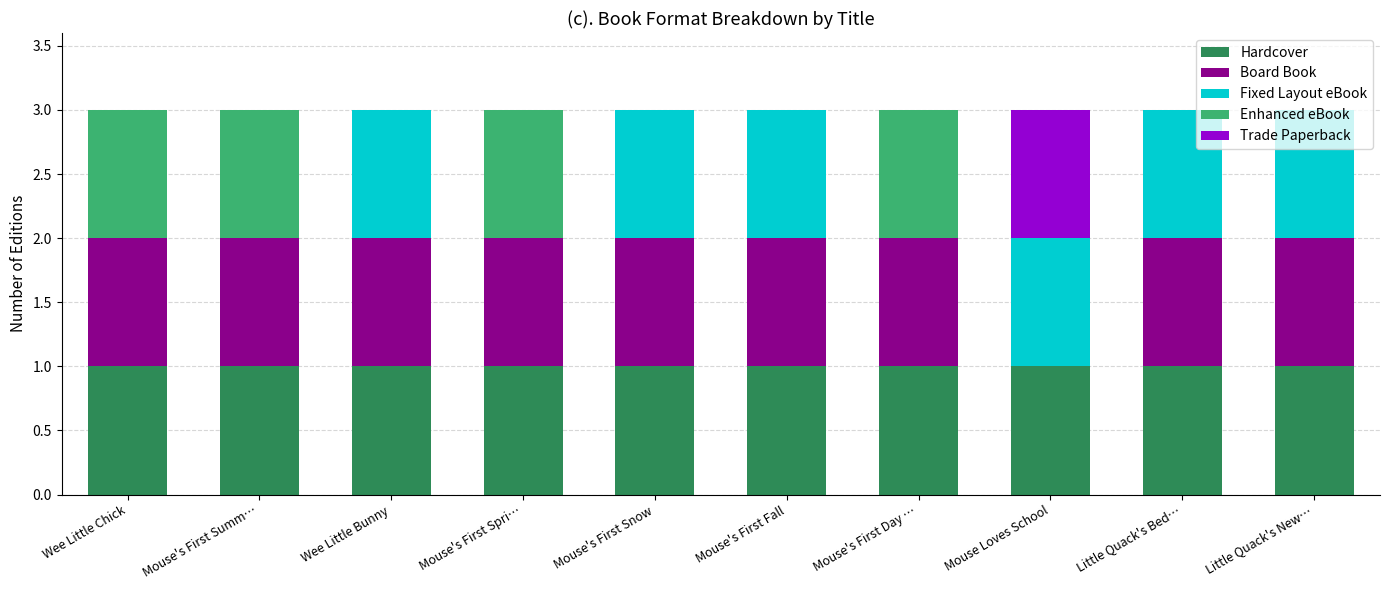

What is the total value across all series at Little Quack's New…?

3